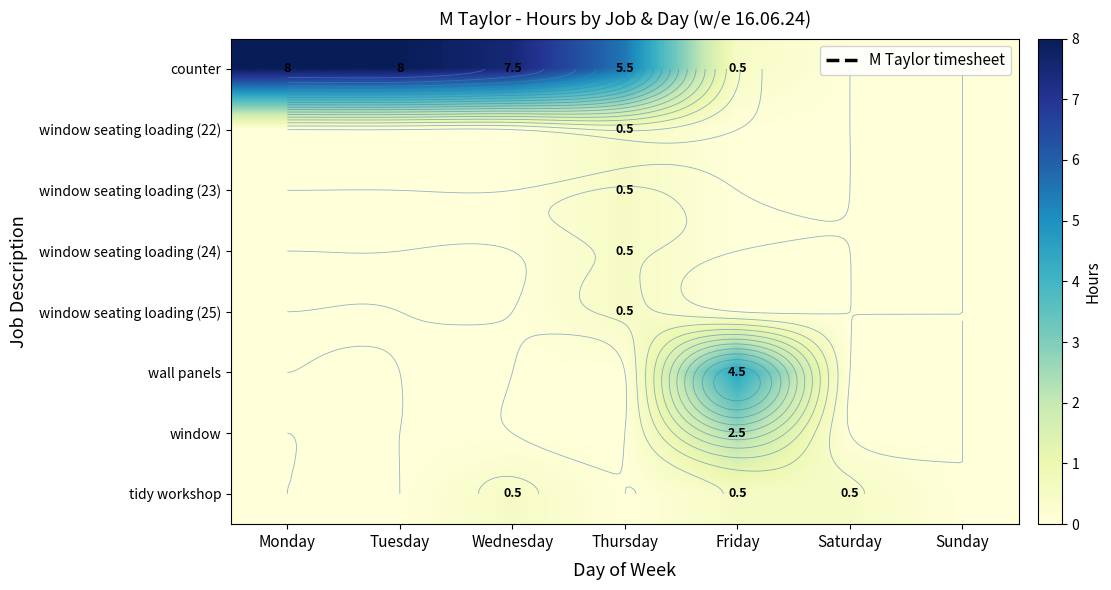

What is the difference between the maximum and minimum values in the window series?

2.5